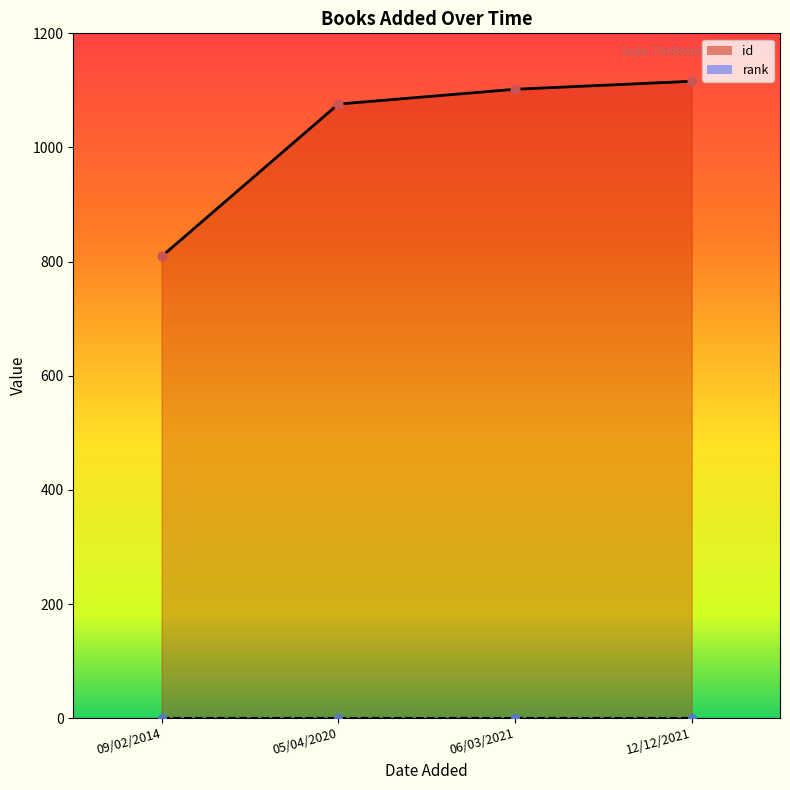

At which category is the sum across all series the highest?

12/12/2021